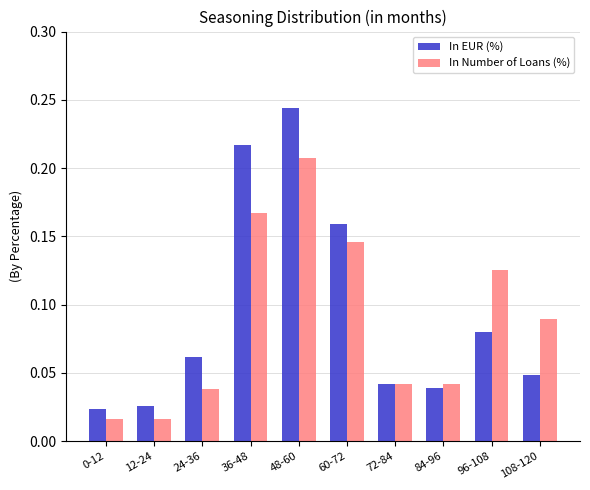

List the series in order of their peak value, highest first.

In EUR (%), In Number of Loans (%)